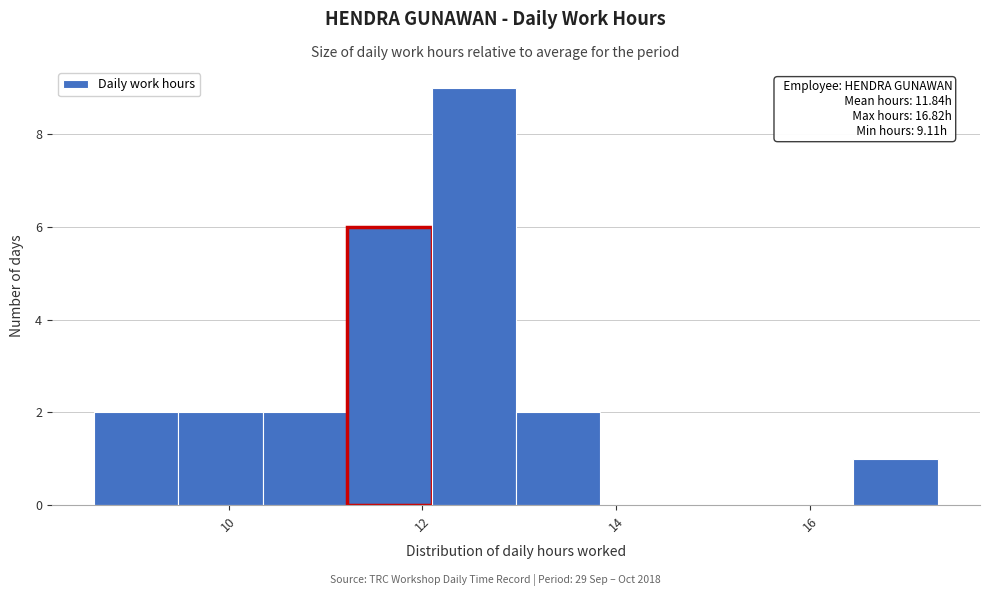

Over which range of the x-axis is the bar tallest?

12.0 to 13.0